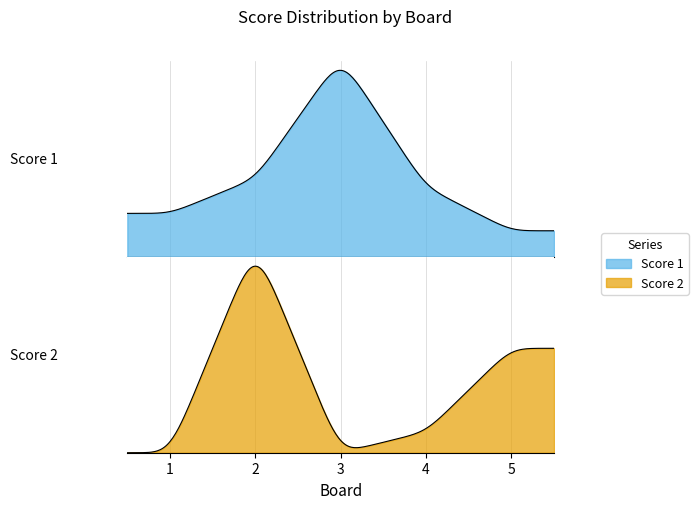

After their last crossing, which series has the higher values: Score 1 or Score 2?

Score 2